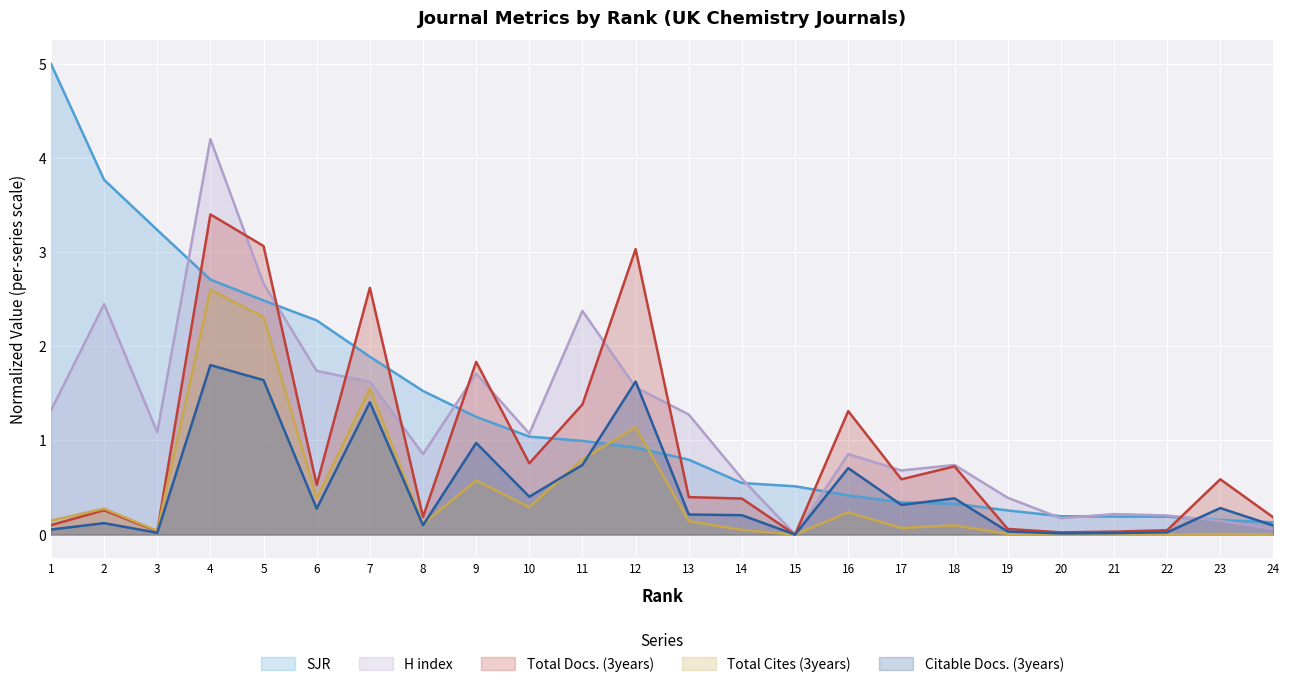

How many data points in Total Cites (3years) are above 0?

23